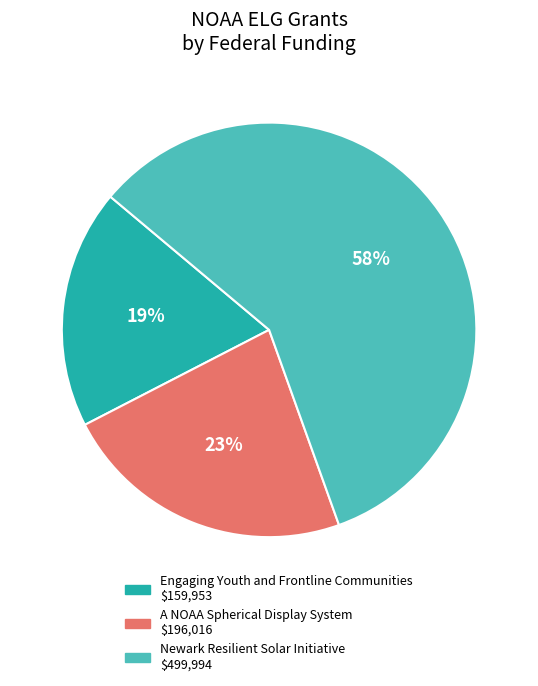

To the nearest percent, what portion does Newark Resilient Solar Initiative represent?

58%